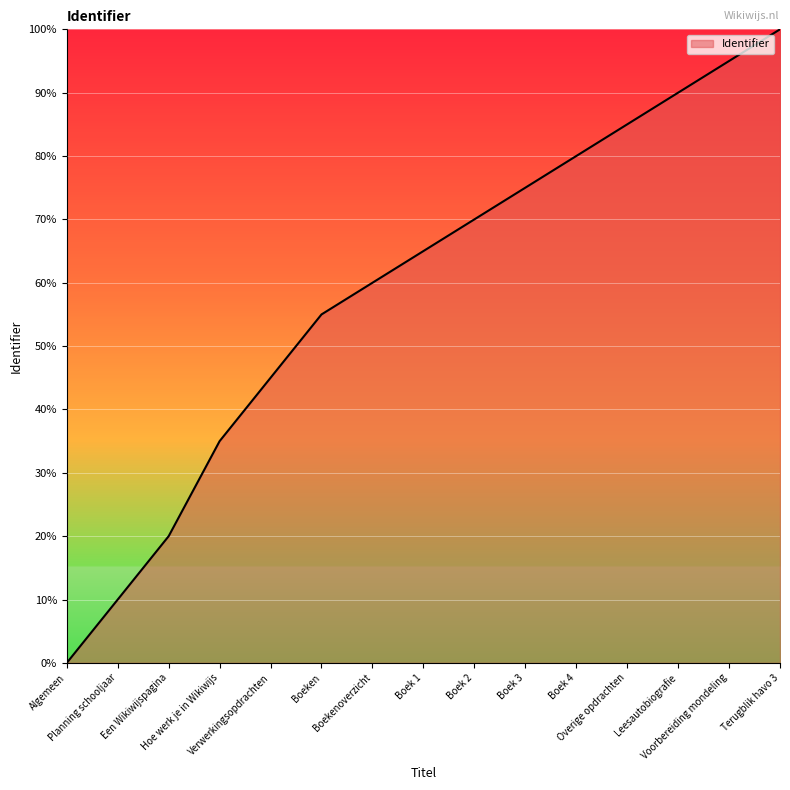

What is the change in value from Boekenoverzicht to Boek 1?

+5.0